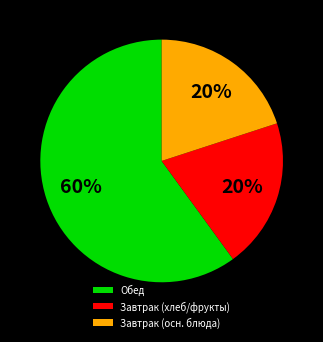

How many segments does this pie chart have?

3